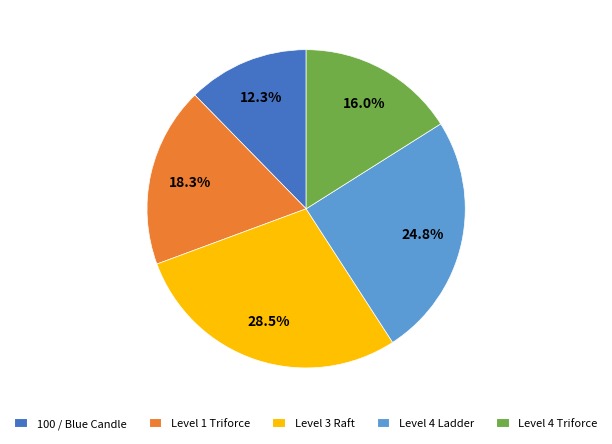

What is the ratio of the value at Level 1 Triforce to the value at Level 4 Triforce?

1.1